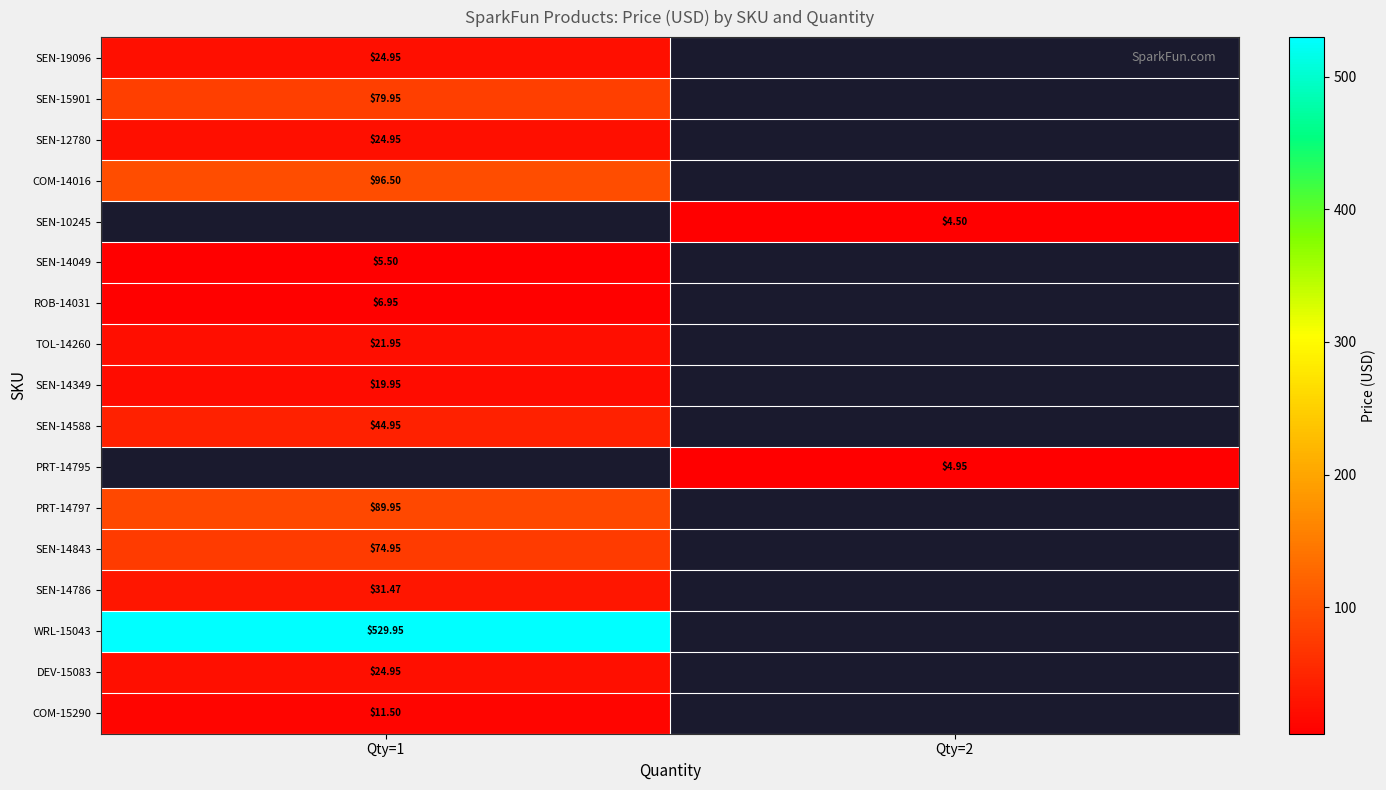

What is the spread (max minus min) of values at Qty=1?

524.5